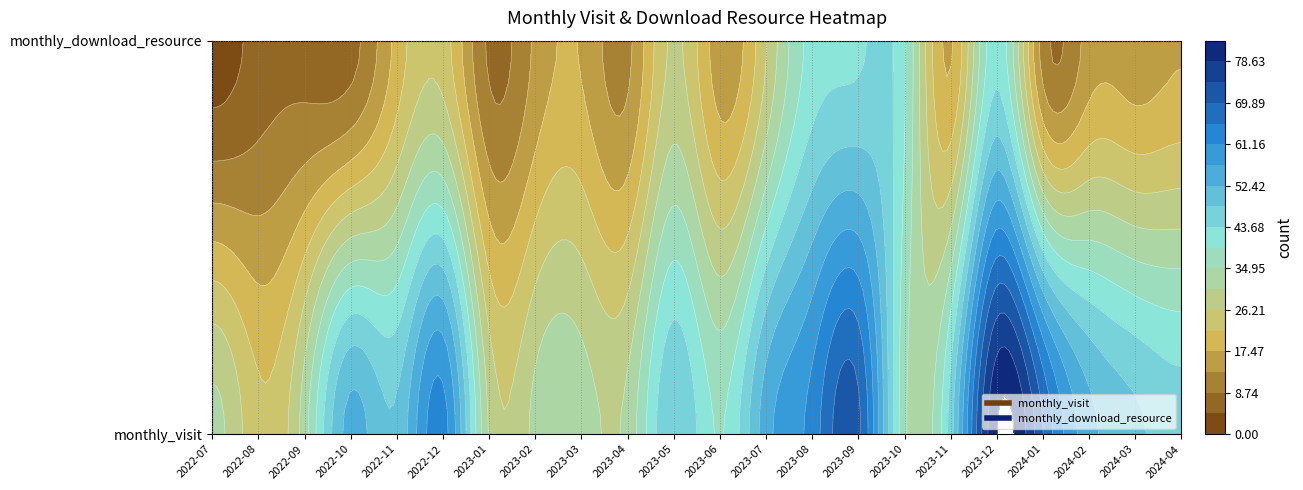

What is the lowest value of the 2024-01 series?

11